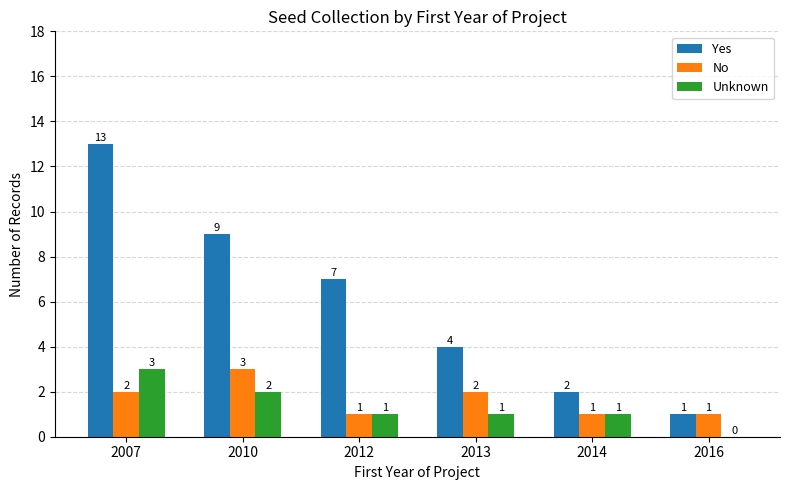

What are all the series names shown in the legend?

Yes, No, Unknown